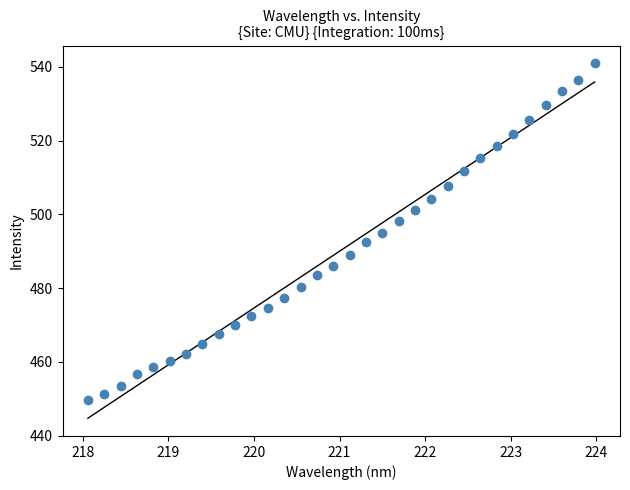

What is the range of X values (max minus min)?

5.9